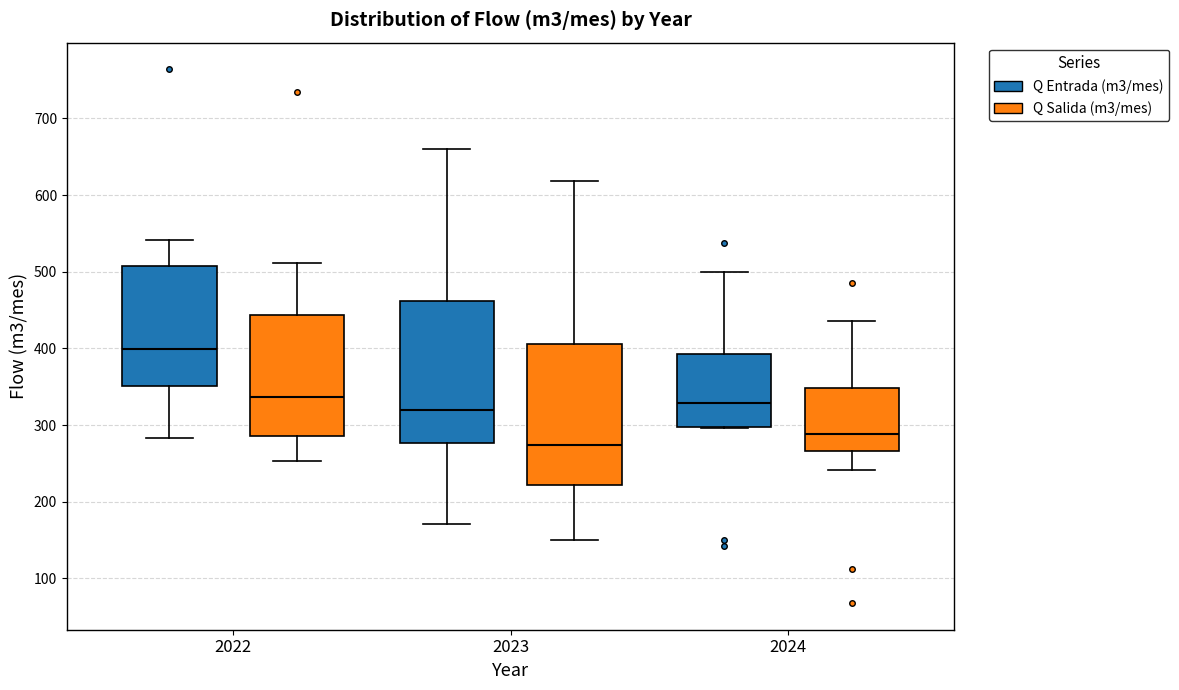

Where is the lower edge of the box for 2023 (Q Entrada (m3/mes)) on the y-axis? The values are not printed on the chart, so give them approximately, as read against the axis.

280